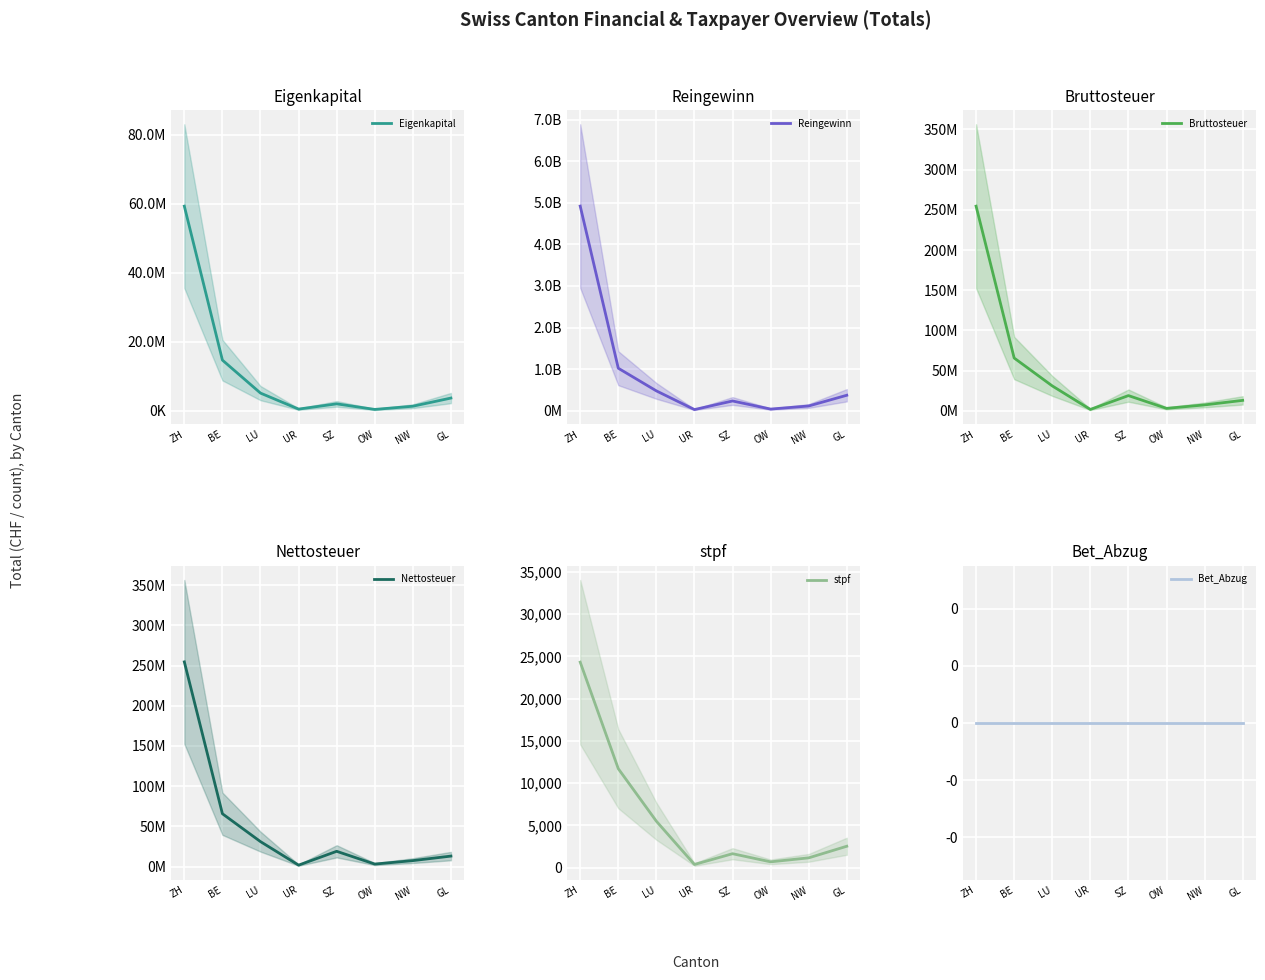

How many lines are shown in the chart?

6